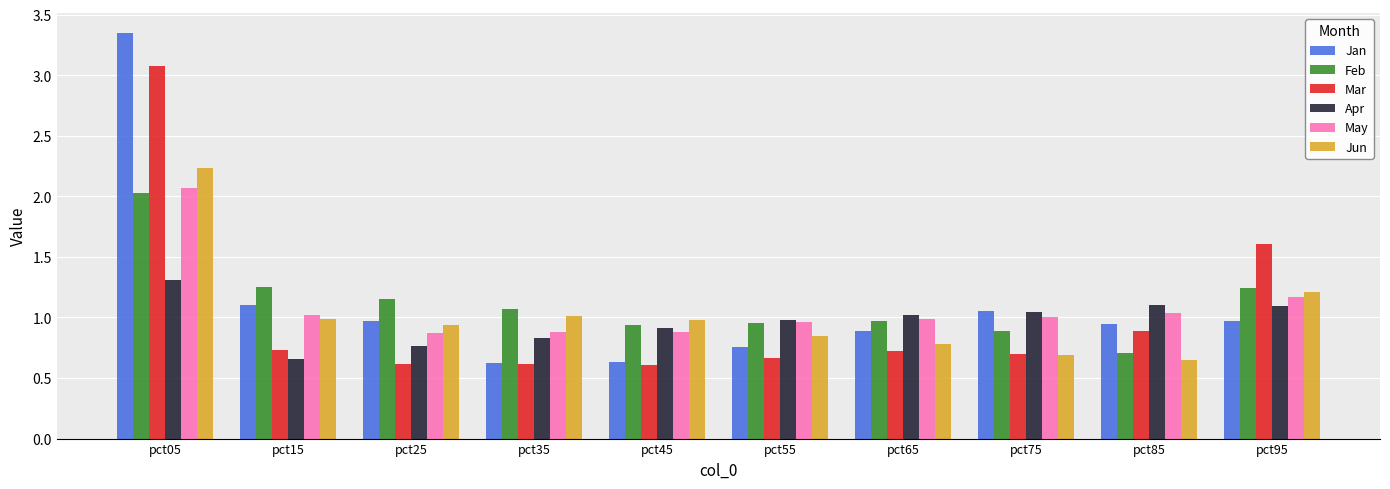

What is the difference between the maximum and minimum values in the Feb series?

1.3